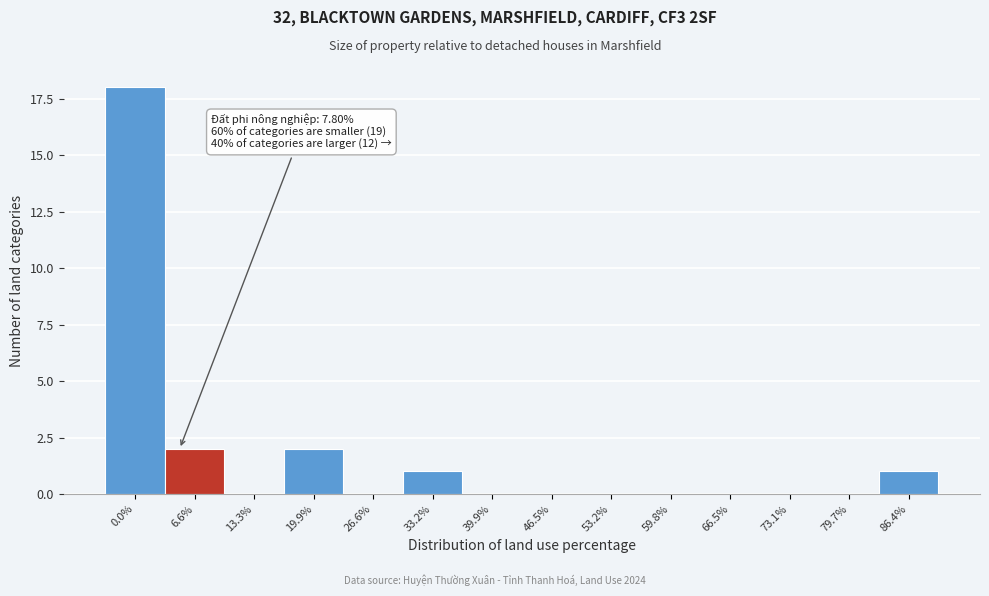

Reading left to right, extract all data points from this chart.

0.0%=18	6.6%=2	13.3%=0	19.9%=2	26.6%=0	33.2%=1	39.9%=0	46.5%=0	53.2%=0	59.8%=0	66.5%=0	73.1%=0	79.7%=0	86.4%=1